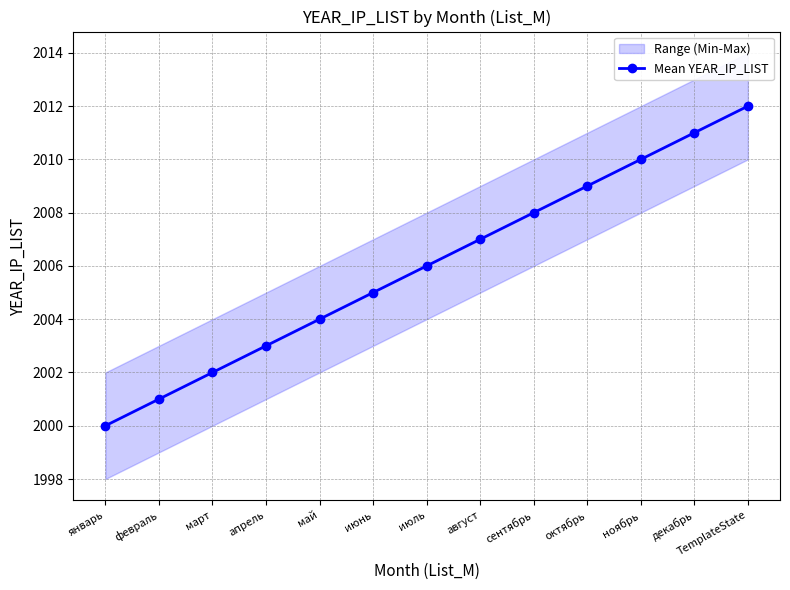

Approximately how many times larger is the value at сентябрь compared to июль?

1.0